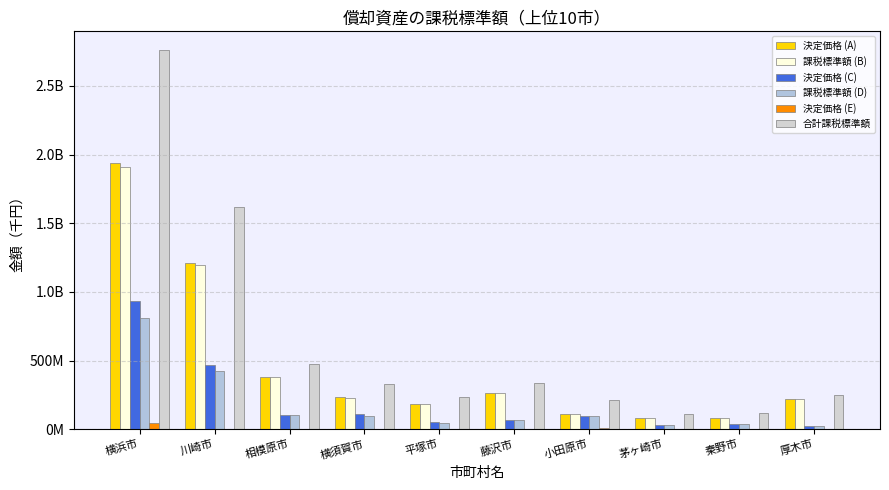

What are all the series names shown in the legend?

決定価格 (A), 課税標準額 (B), 決定価格 (C), 課税標準額 (D), 決定価格 (E), 合計課税標準額